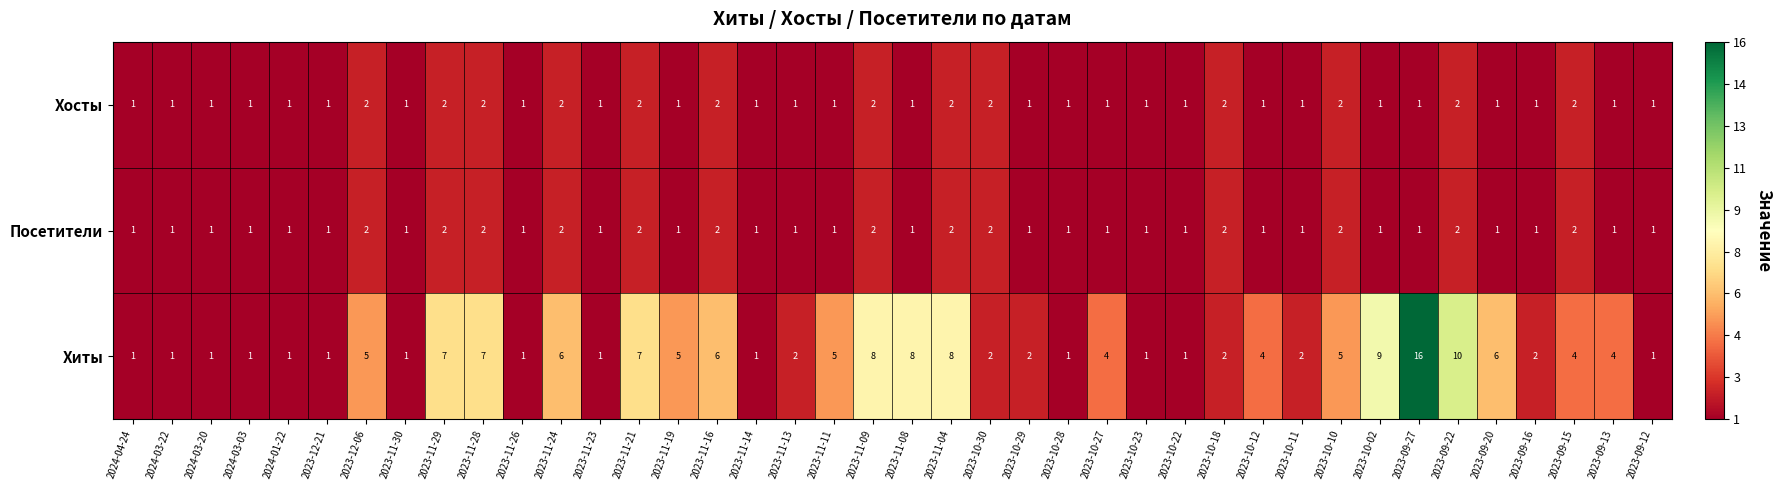

At which label does Хиты first exceed 4?

2023-12-06